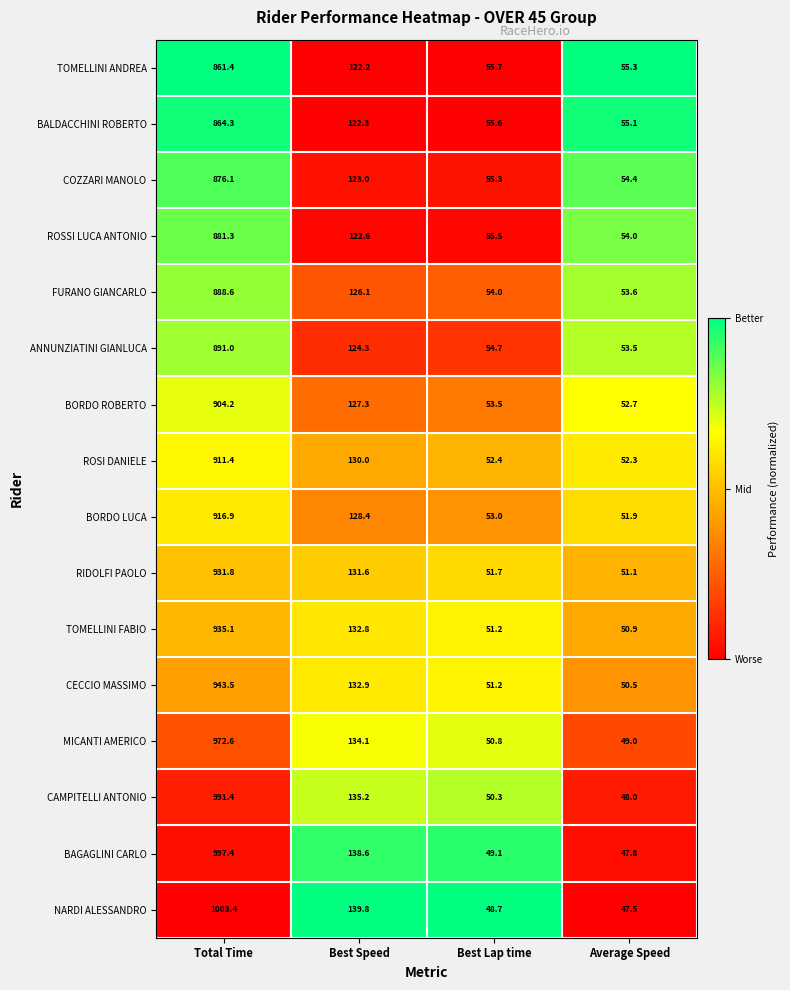

What is the difference between the maximum and second lowest values in the TOMELLINI ANDREA series?

805.7